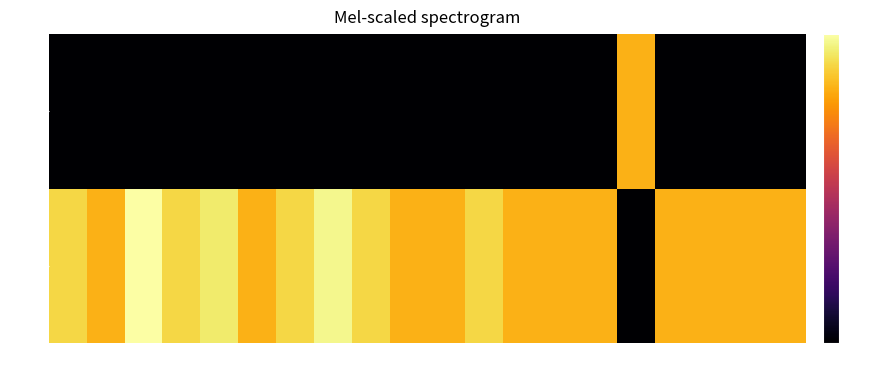

Reading left to right, transcribe all the data shown in this chart.

O: 00010=-8.0	00011=-14.0	00012=-0.0	00013=-8.0	00014=-4.4	00015=-14.0	00016=-8.0	00017=-1.9	00018=-8.0	00019=-14.0	00023=-14.0	00025=-8.0	00029=-14.0	00036=-14.0	00039=-14.0	00051=-80.0	00054=-14.0	00071=-14.0	00077=-14.0	03611=-14.0
P: 00010=-80.0	00011=-80.0	00012=-80.0	00013=-80.0	00014=-80.0	00015=-80.0	00016=-80.0	00017=-80.0	00018=-80.0	00019=-80.0	00023=-80.0	00025=-80.0	00029=-80.0	00036=-80.0	00039=-80.0	00051=-14.0	00054=-80.0	00071=-80.0	00077=-80.0	03611=-80.0